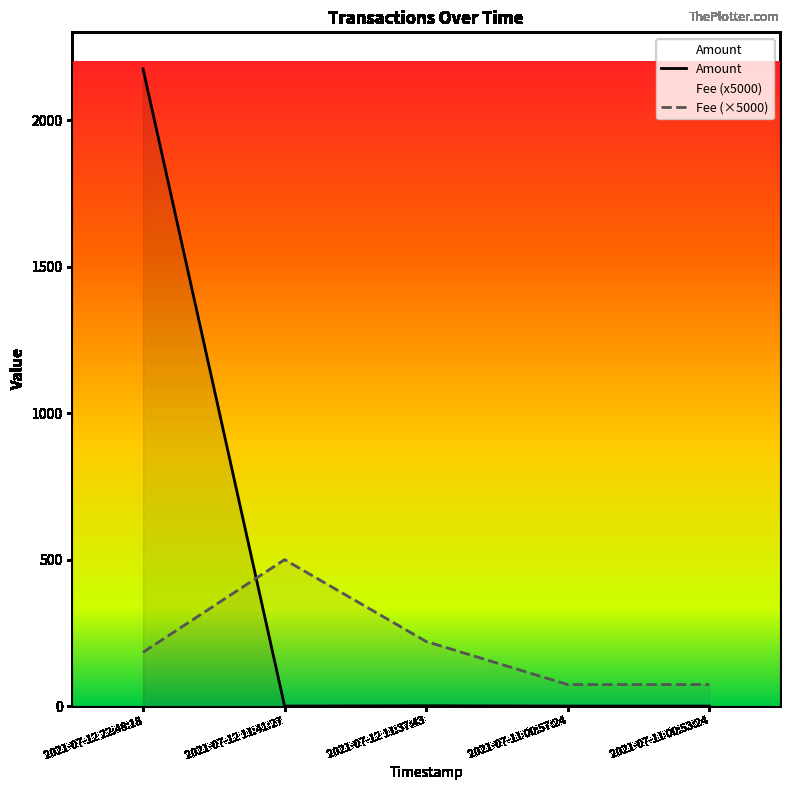

At how many categories does at least one series exceed 1537?

1